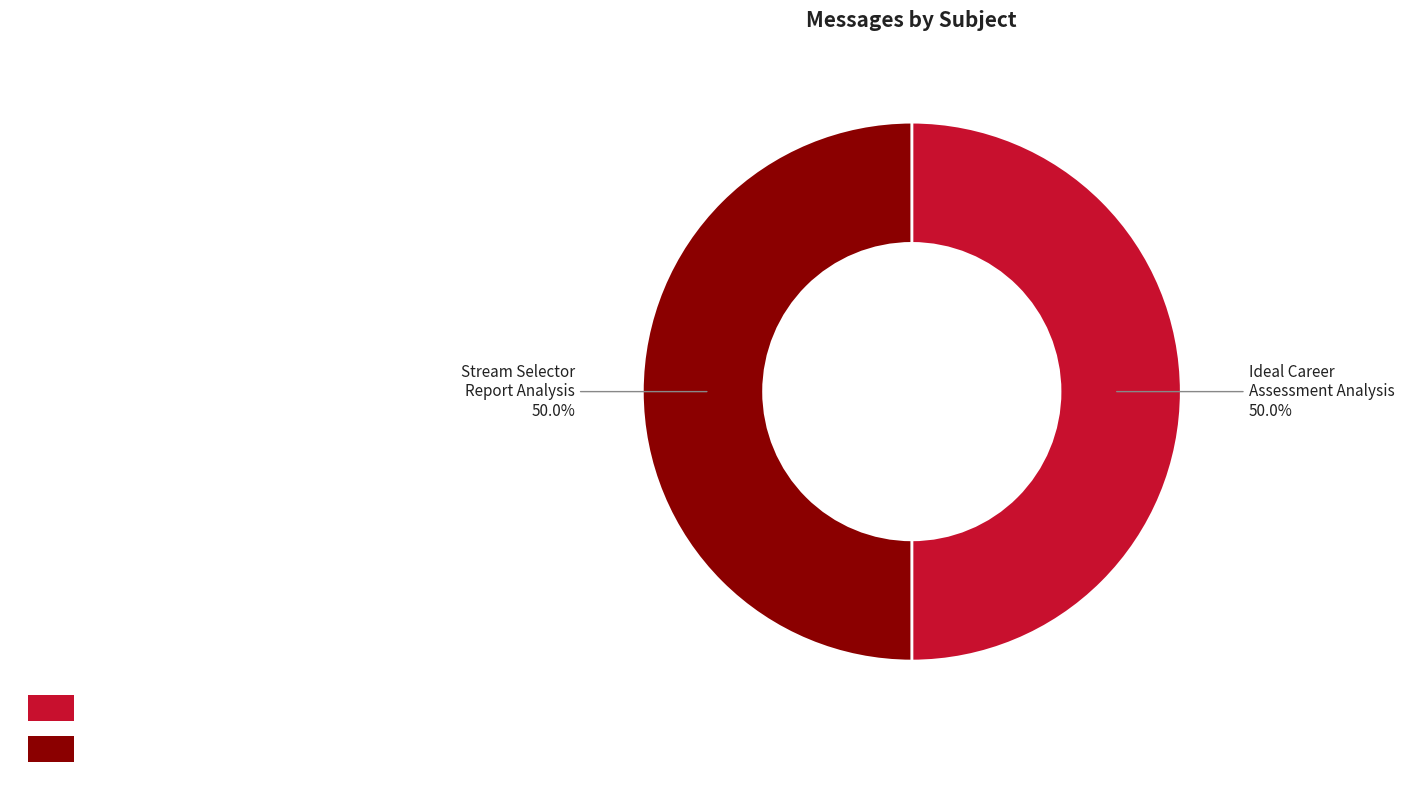

What portion of the pie excludes Stream Selector Report Analysis?

50.0%